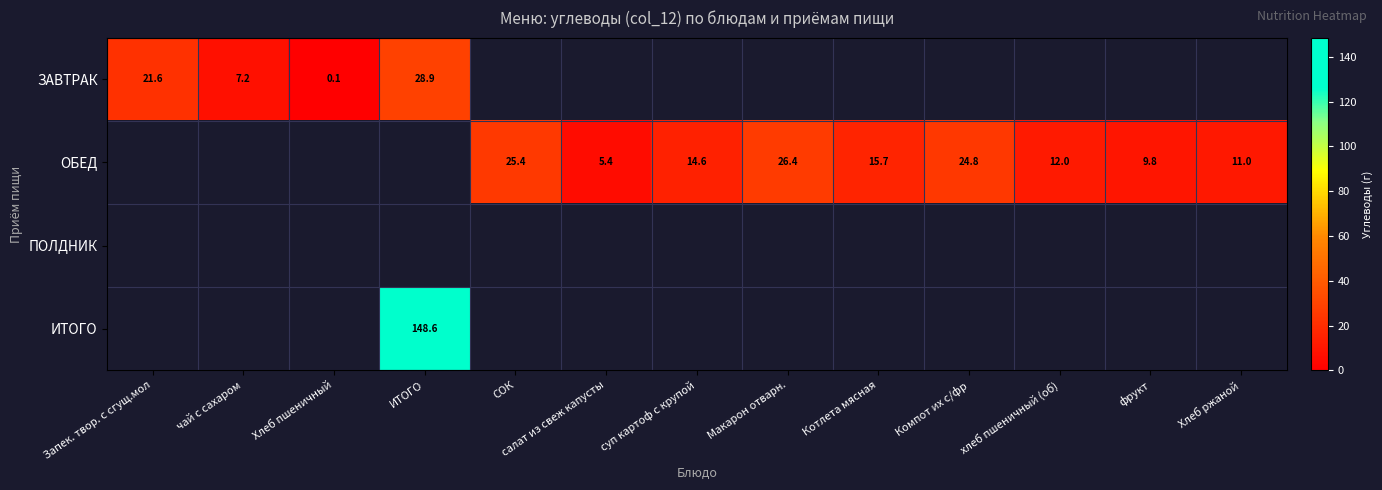

The value of ОБЕД at фрукт is 9.8. True or false?

True